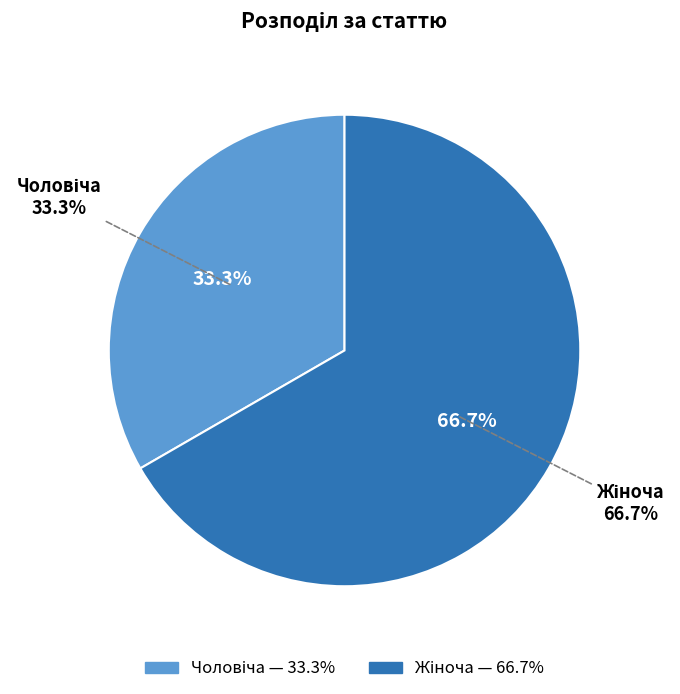

True or false: Жіноча accounts for 67% of the total.

True